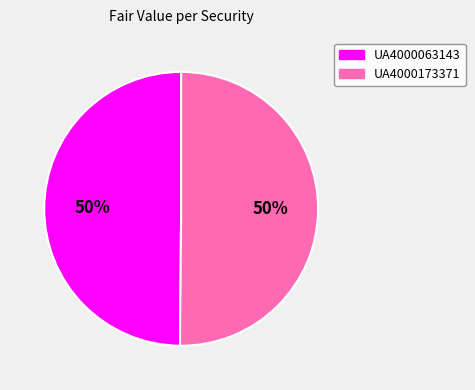

True or false: UA4000063143 accounts for 39% of the total.

False